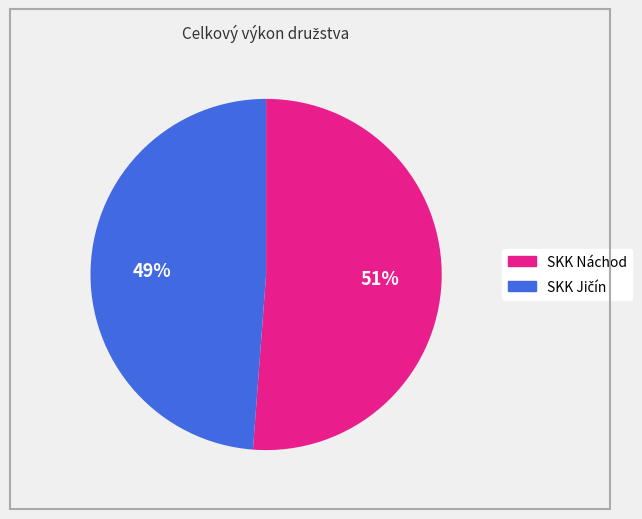

How many segments does this pie chart have?

2